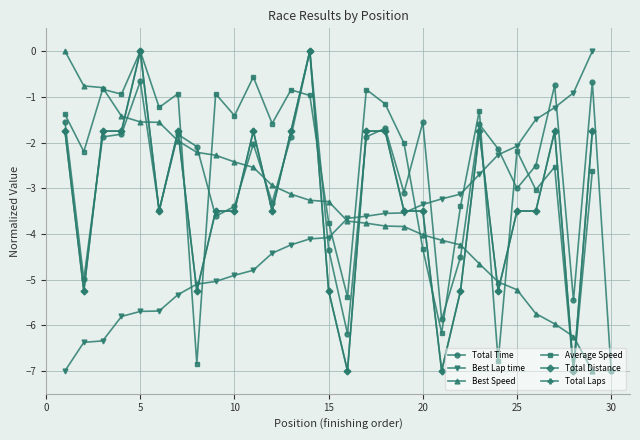

True or false: Total Time has more than 0 points higher than both neighbors.

True